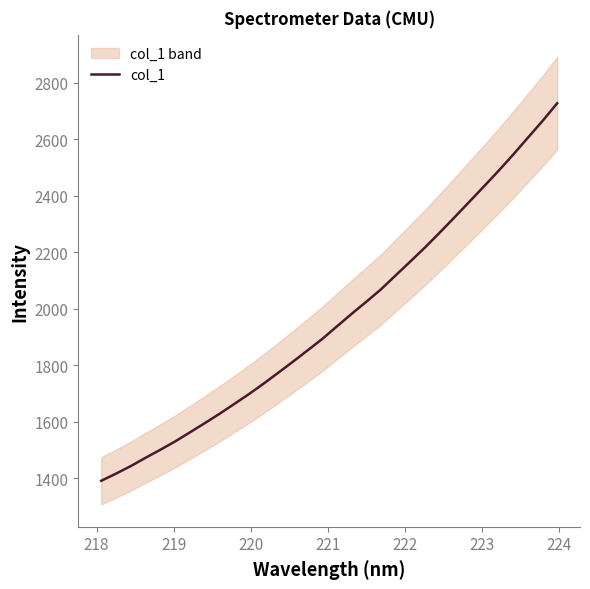

Is it true that the value at 223 is 757.8?

False